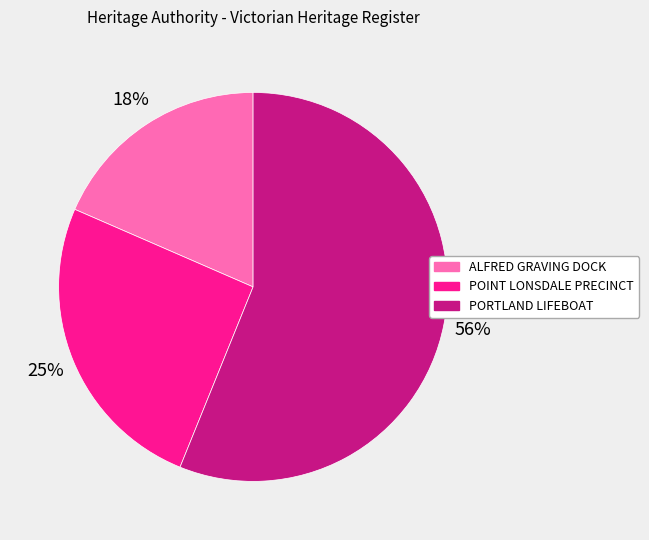

Does PORTLAND LIFEBOAT represent more than half of the total?

Yes